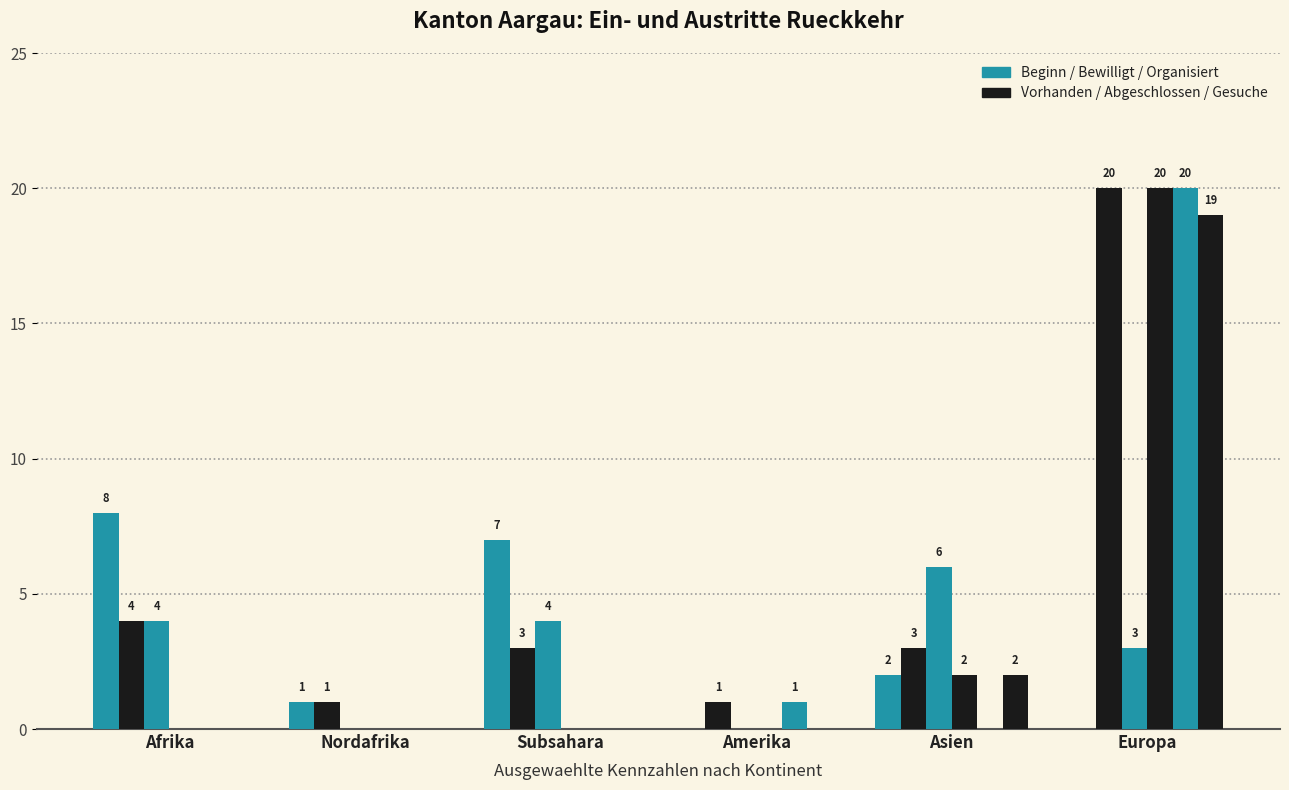

How many data points does each series have?

6